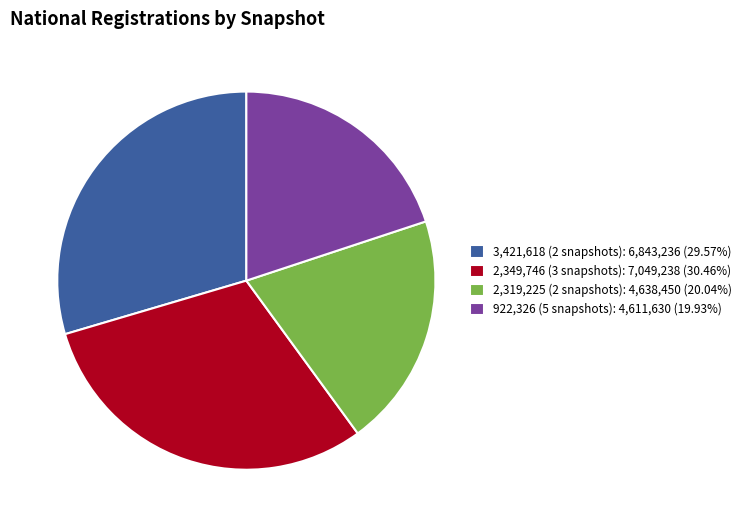

How many segments does this pie chart have?

4